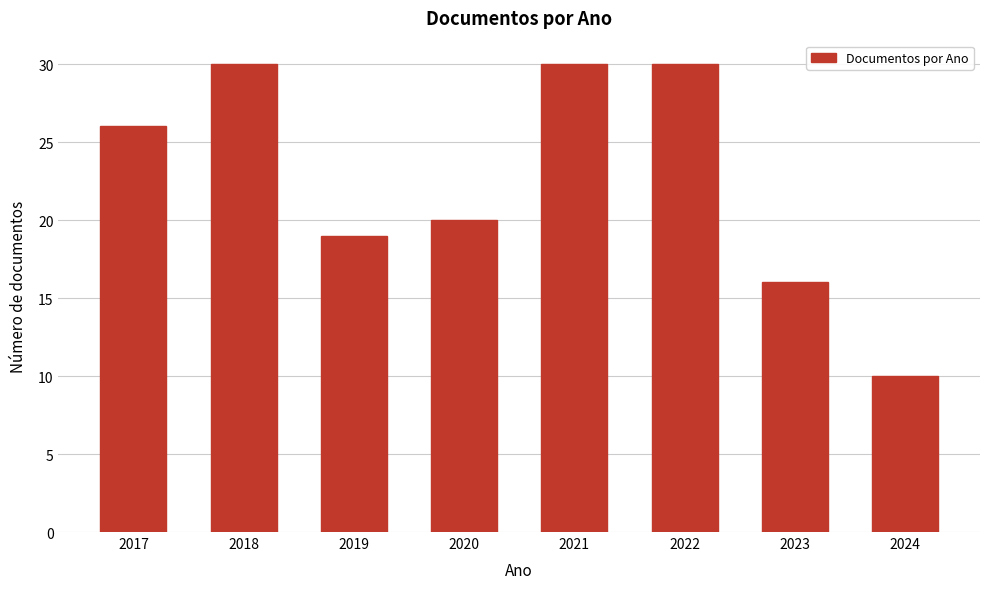

Reading left to right, what are all the values shown in this chart?

2017=26	2018=30	2019=19	2020=20	2021=30	2022=30	2023=16	2024=10